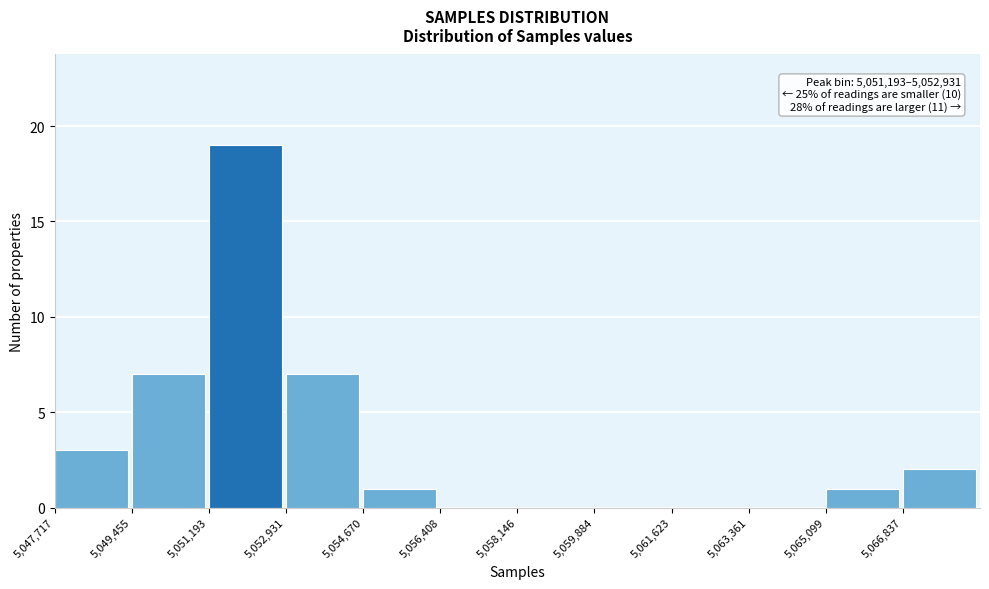

Over which range of the x-axis is the bar tallest?

5051200 to 5053000